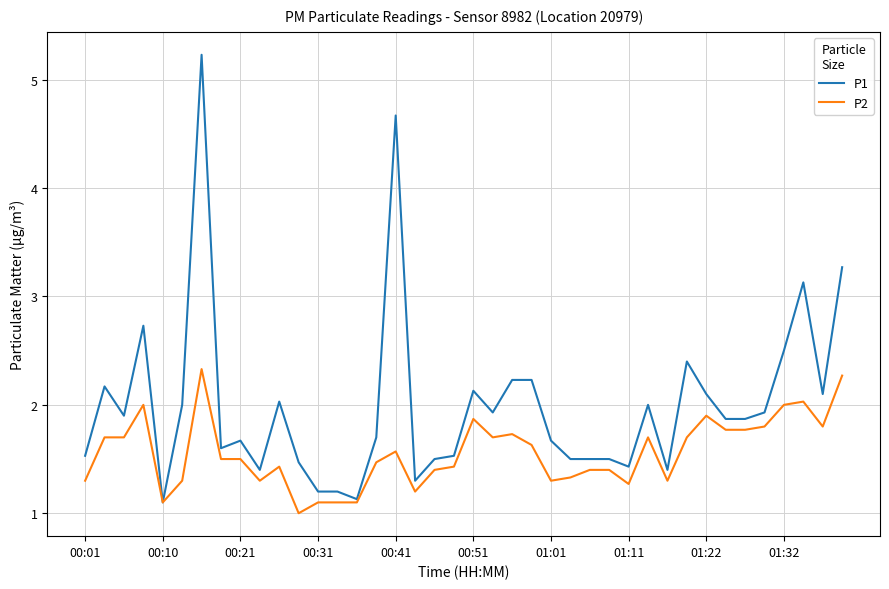

Which series has the widest spread of values?

P1